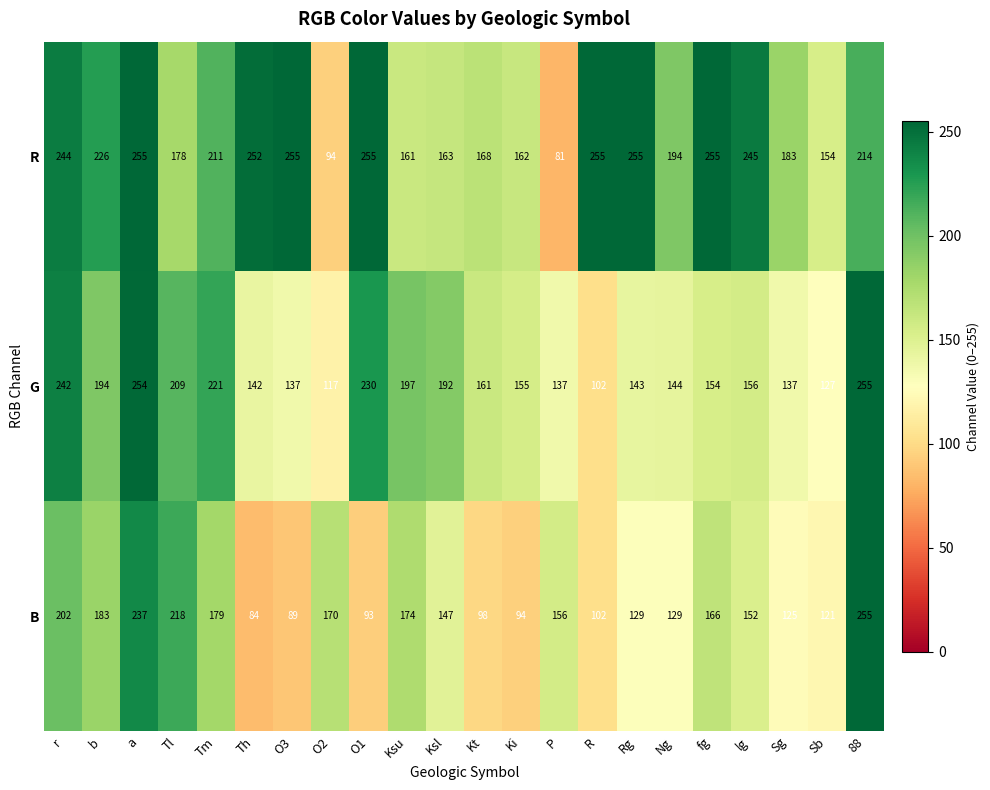

What is the sum of the R values at fg and Ksl?

418